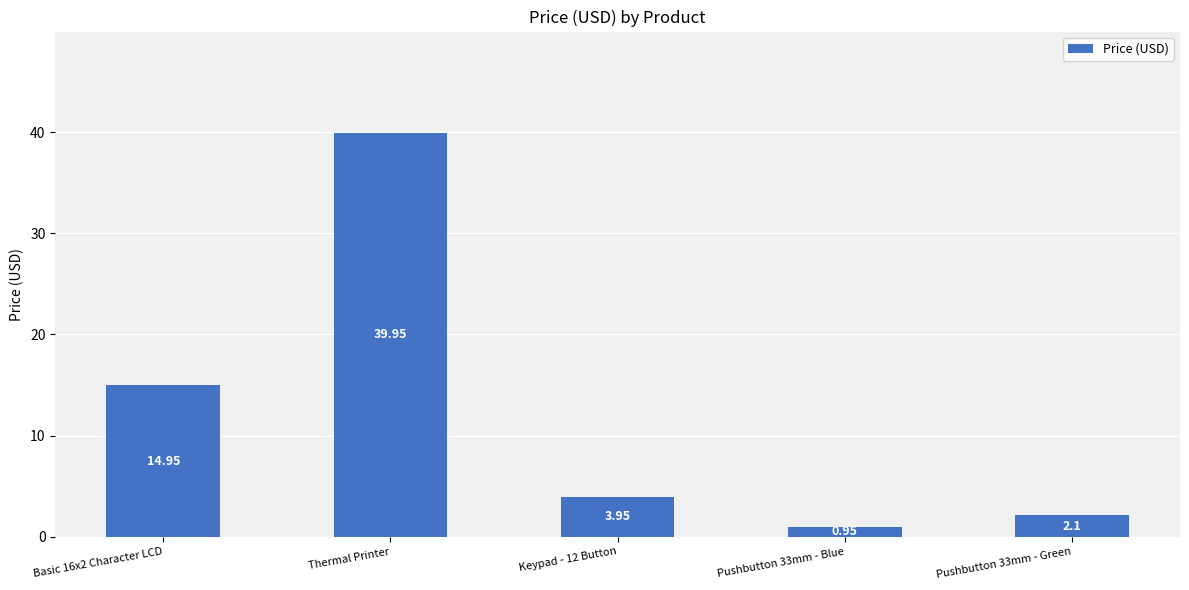

At which label does the data first exceed 3?

Basic 16x2 Character LCD